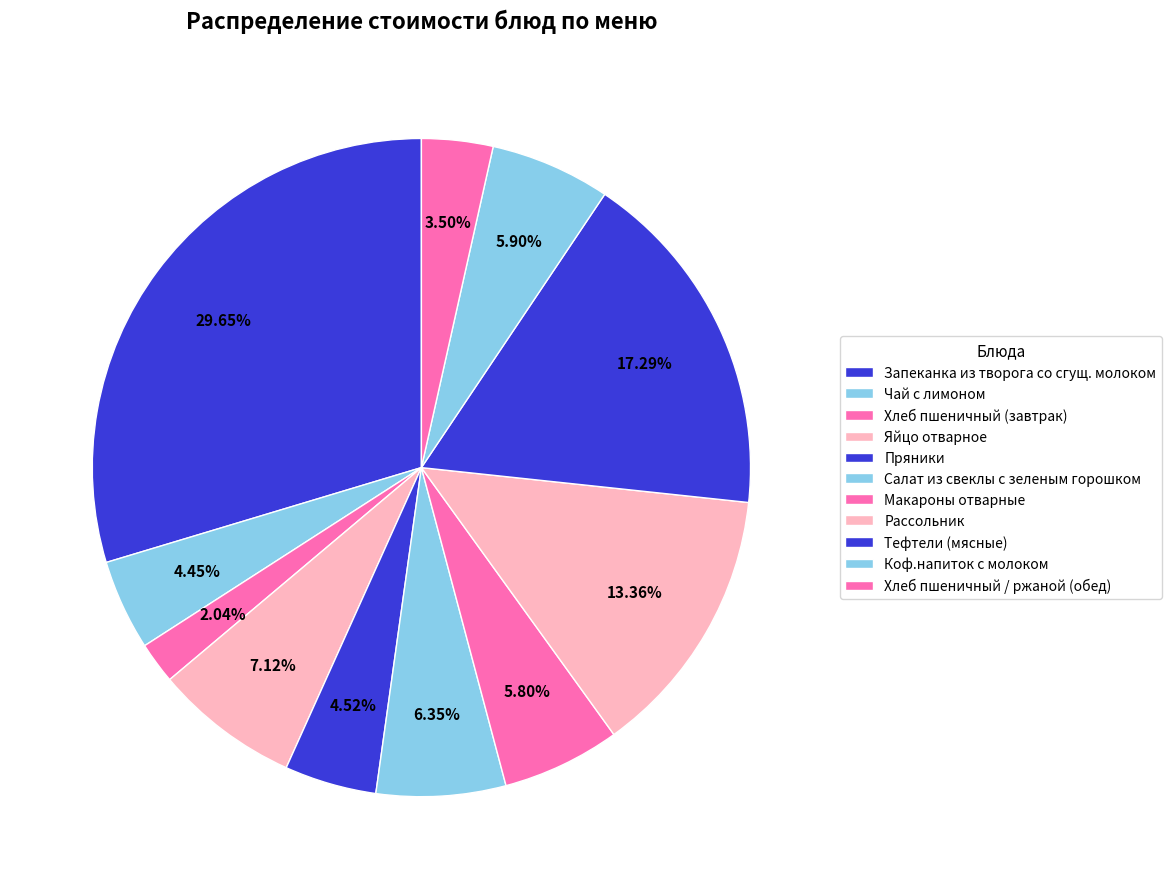

How many segments does this pie chart have?

11